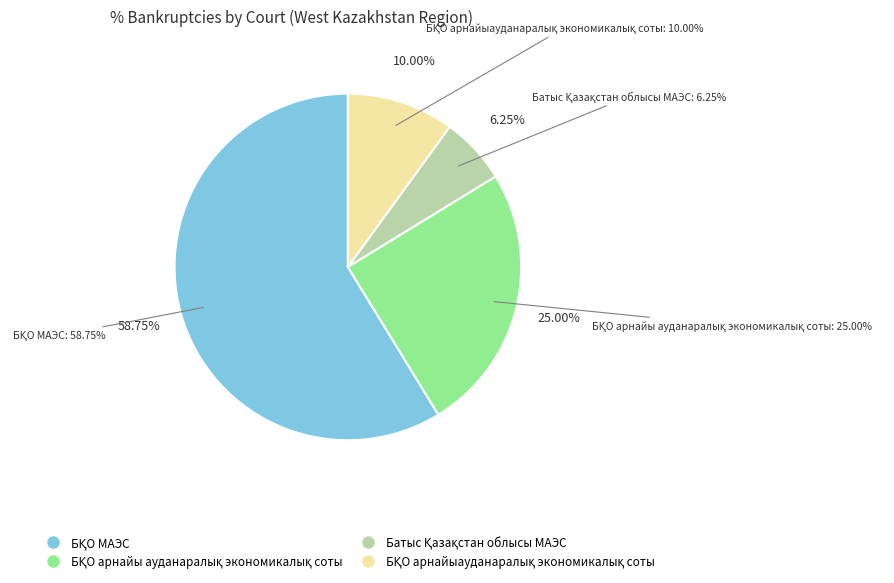

Is it true that Батыс Қазақстан облысы МАЭС is 6% of the pie?

True